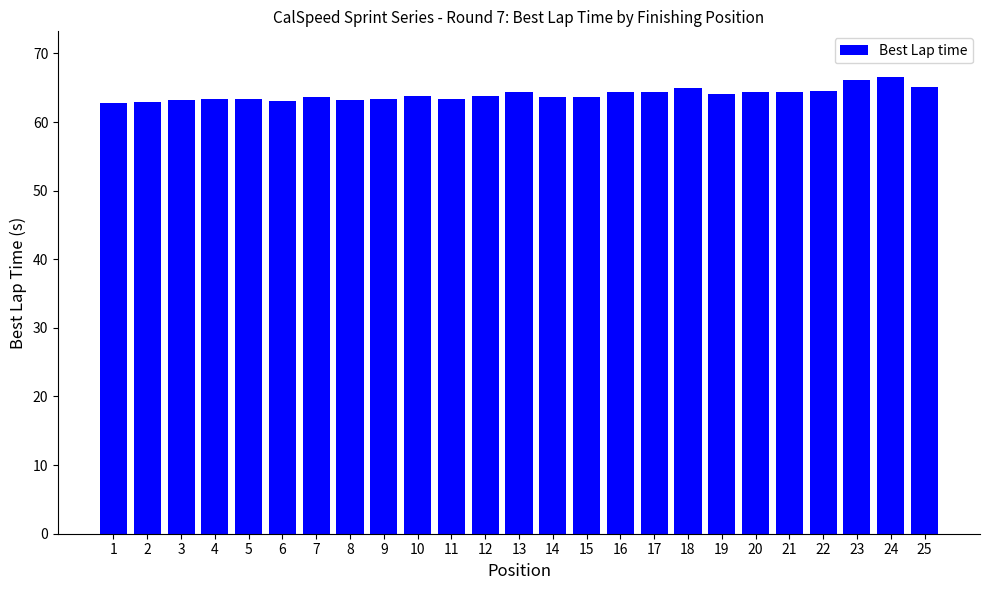

What is the ratio of the value at 9 to the value at 6?

1.0